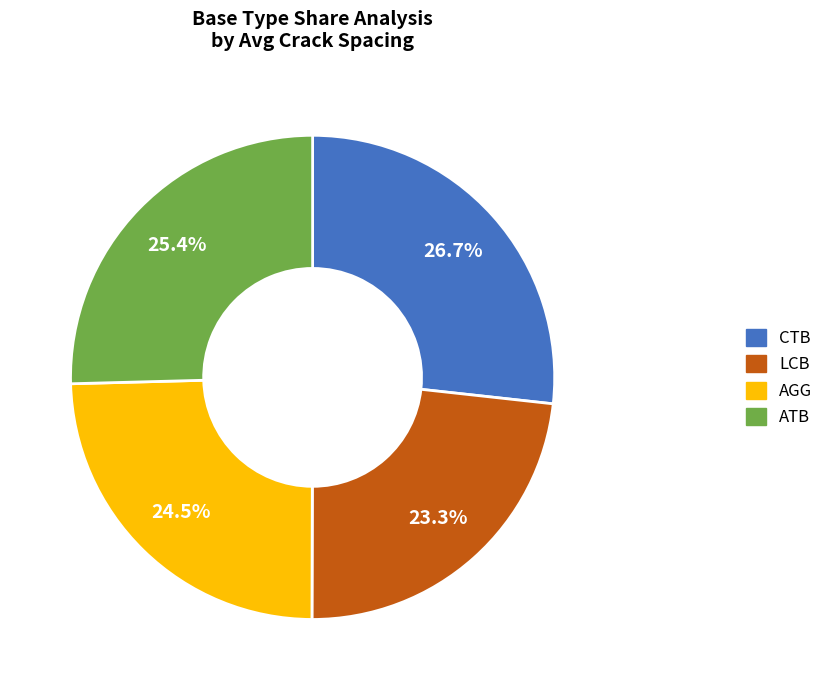

Does LCB account for over 50% of the chart?

No